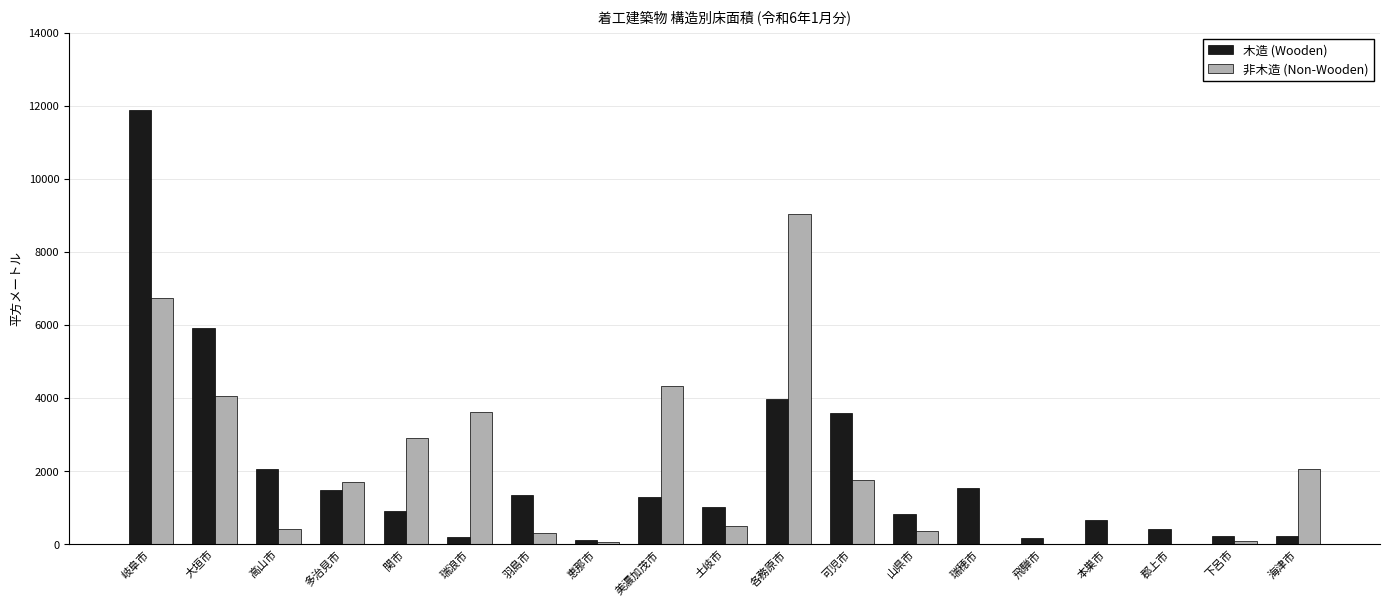

What is the sum of all 非木造 (Non-Wooden) values?

37975